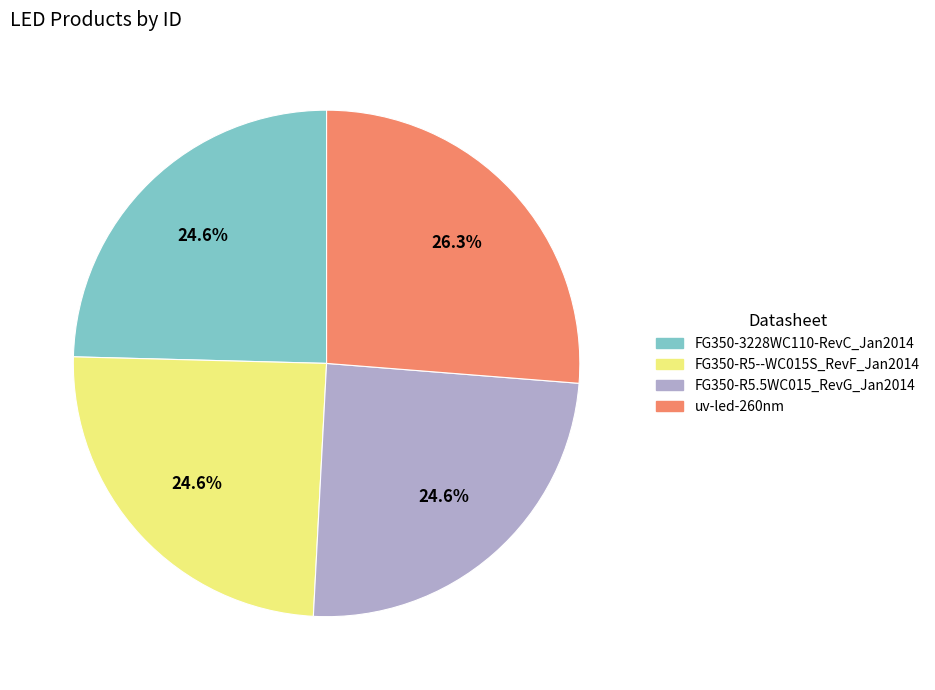

Which slice is the largest?

uv-led-260nm